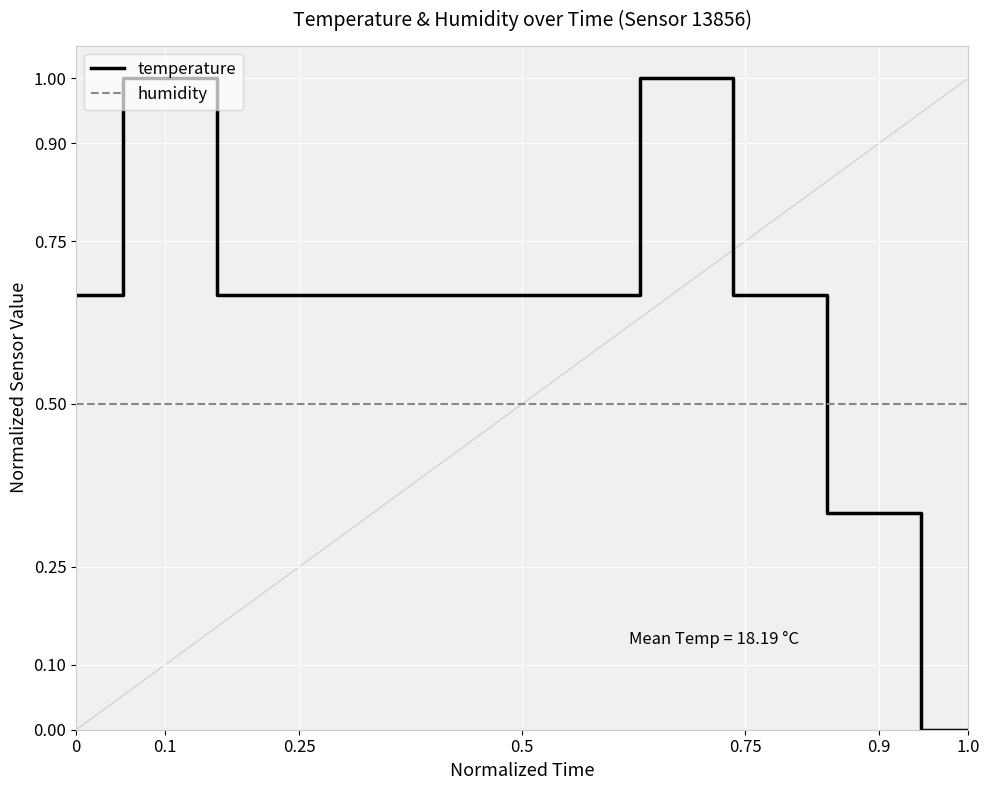

What is the average value of the temperature series?

0.6